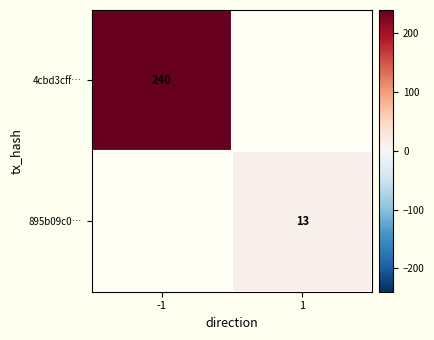

True or false: 4cbd3cff… has a value of 390 at -1.

False